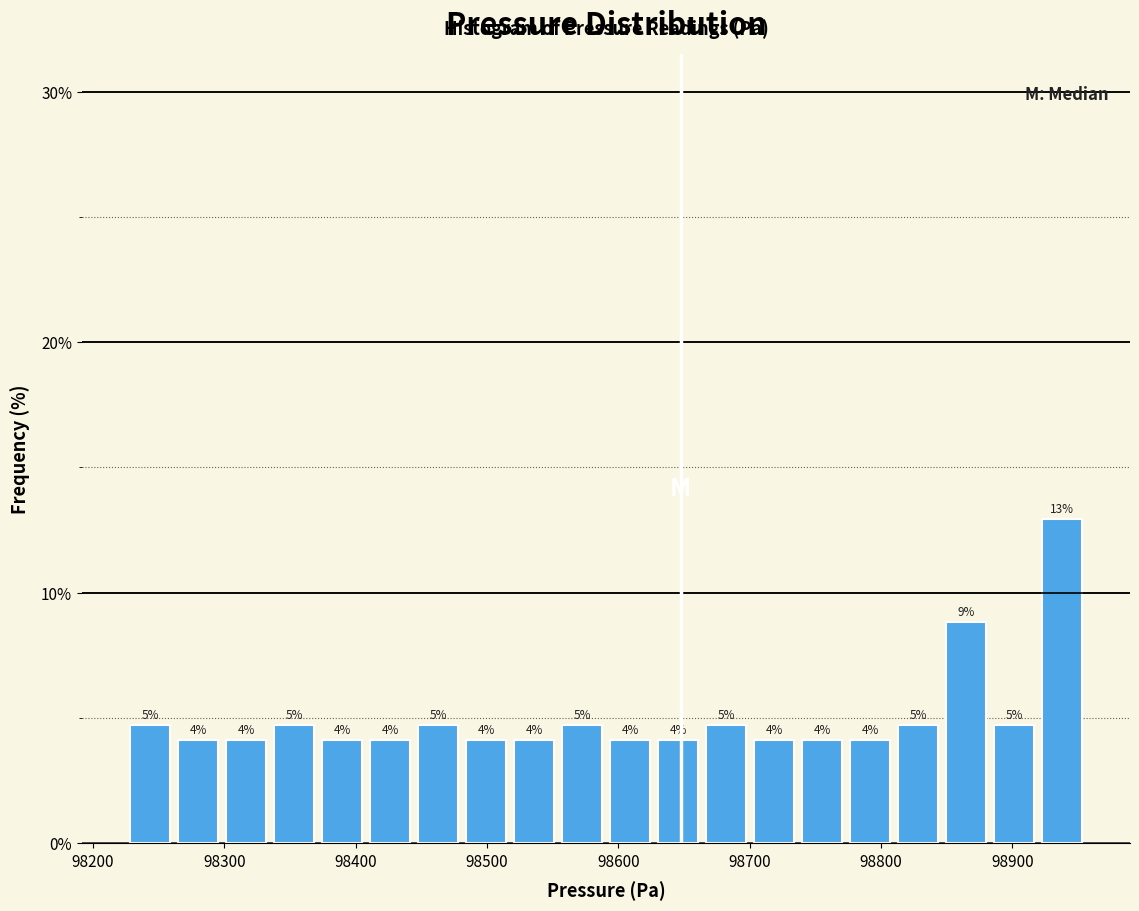

Around what value on the x-axis is the tallest bar? Give the approximate position of its centre, as read against the axis.

98940